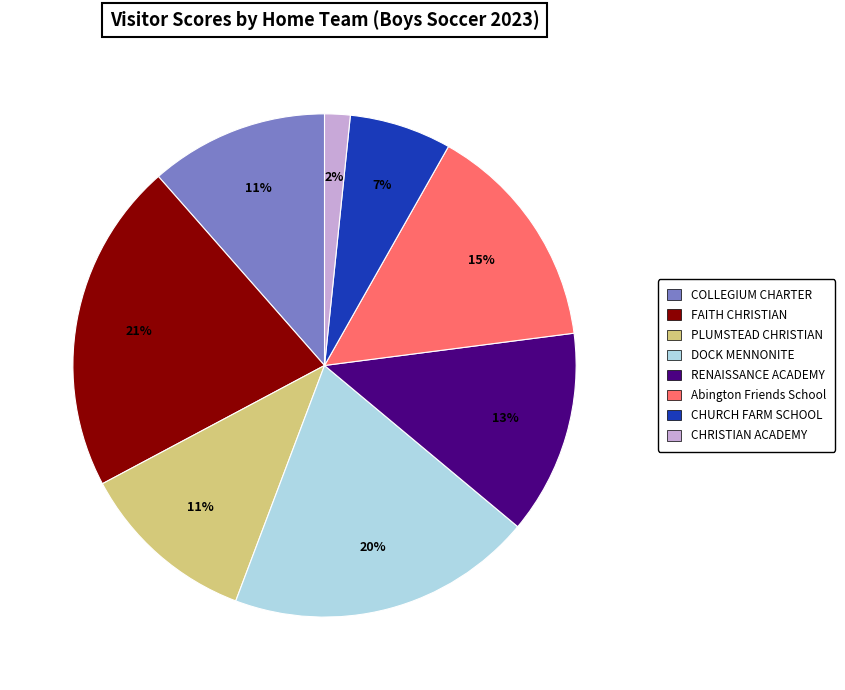

Is there any slice that represents more than half of the pie?

No